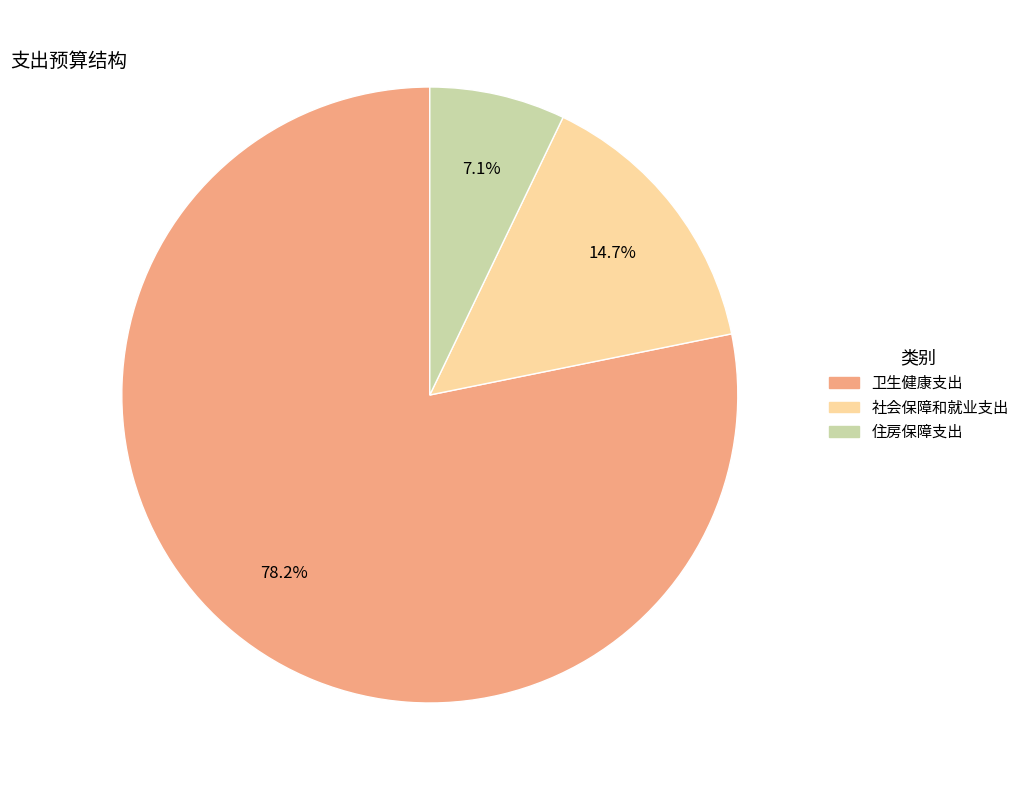

Does any single category account for the majority?

Yes